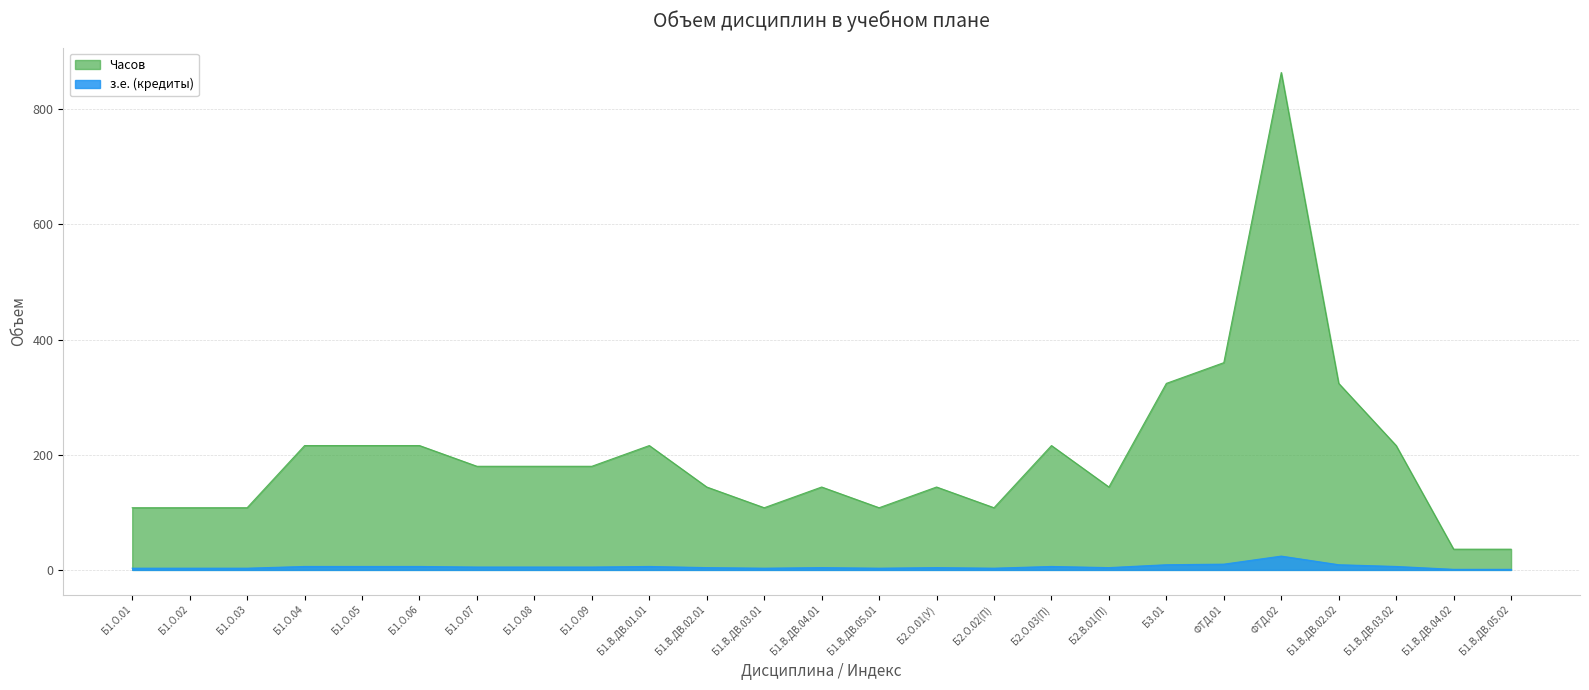

How many lines are shown in the chart?

2